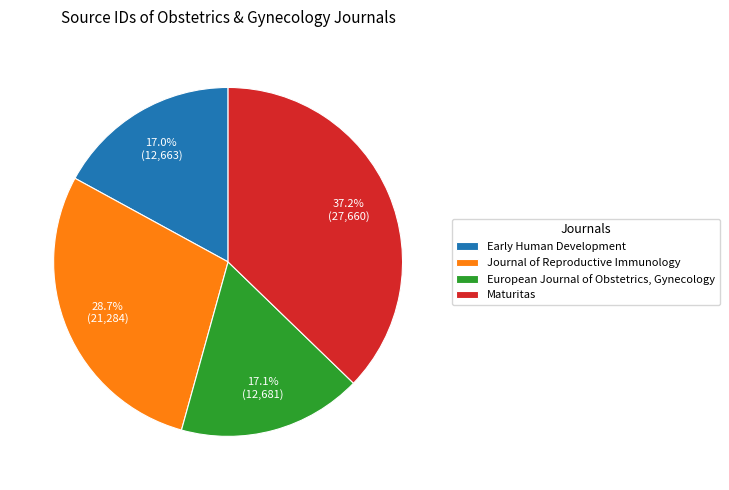

Count the number of slices in the pie.

4